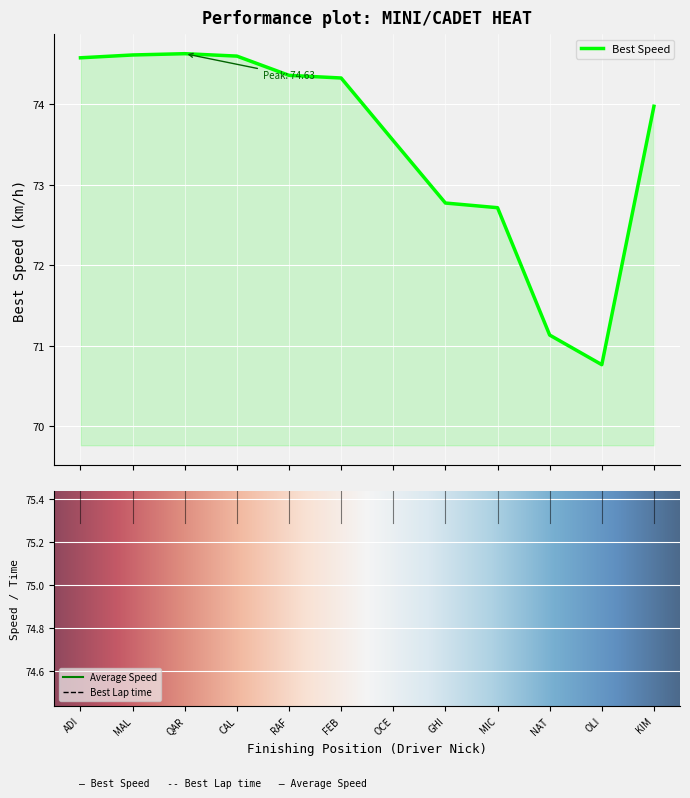

Reading left to right, extract all data points from this chart.

Best Lap time: ADI=57.9	MAL=57.9	QAR=57.9	CAL=57.9	RAF=58.1	FEB=58.1	OCE=58.7	GHI=59.4	MIC=59.4	NAT=60.7	OLI=61.0	KIM=58.4
Best Speed: ADI=74.6	MAL=74.6	QAR=74.6	CAL=74.6	RAF=74.4	FEB=74.3	OCE=73.5	GHI=72.8	MIC=72.7	NAT=71.1	OLI=70.8	KIM=74.0
Average Speed: ADI=73.9	MAL=73.8	QAR=73.8	CAL=73.6	RAF=73.6	FEB=73.5	OCE=73.0	GHI=71.5	MIC=71.5	NAT=70.0	OLI=68.4	KIM=72.0